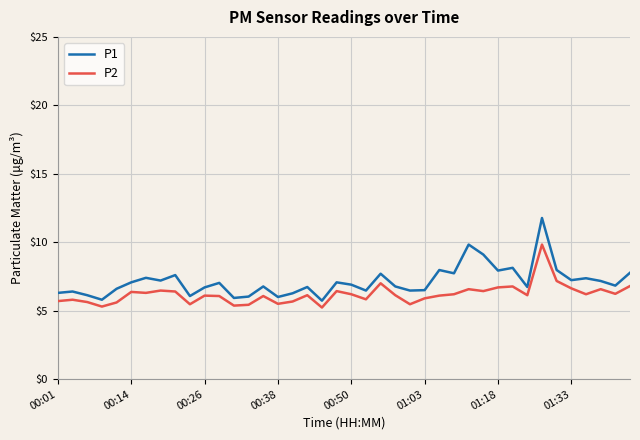

What is the difference between the second highest and minimum values in the P1 series?

4.1